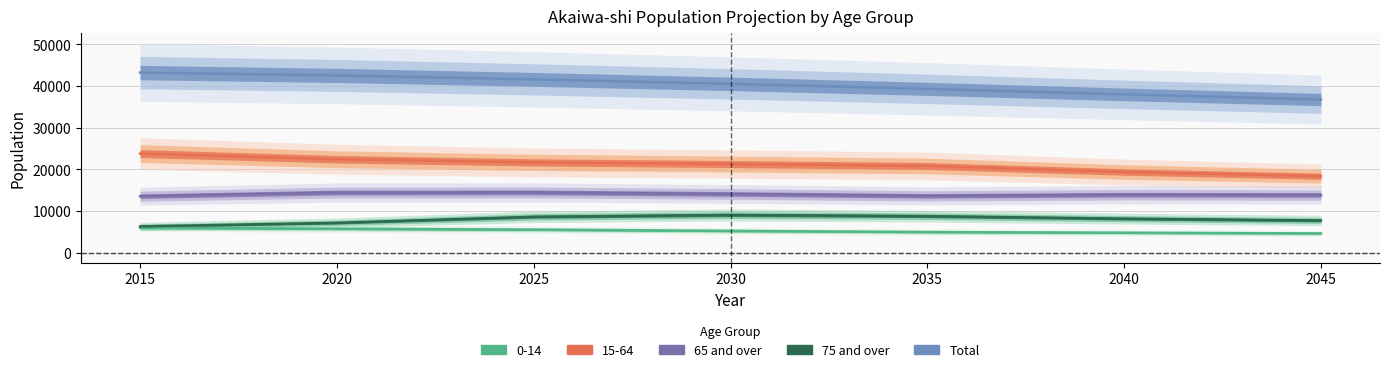

How many data points in 75 and over are above 8134?

3